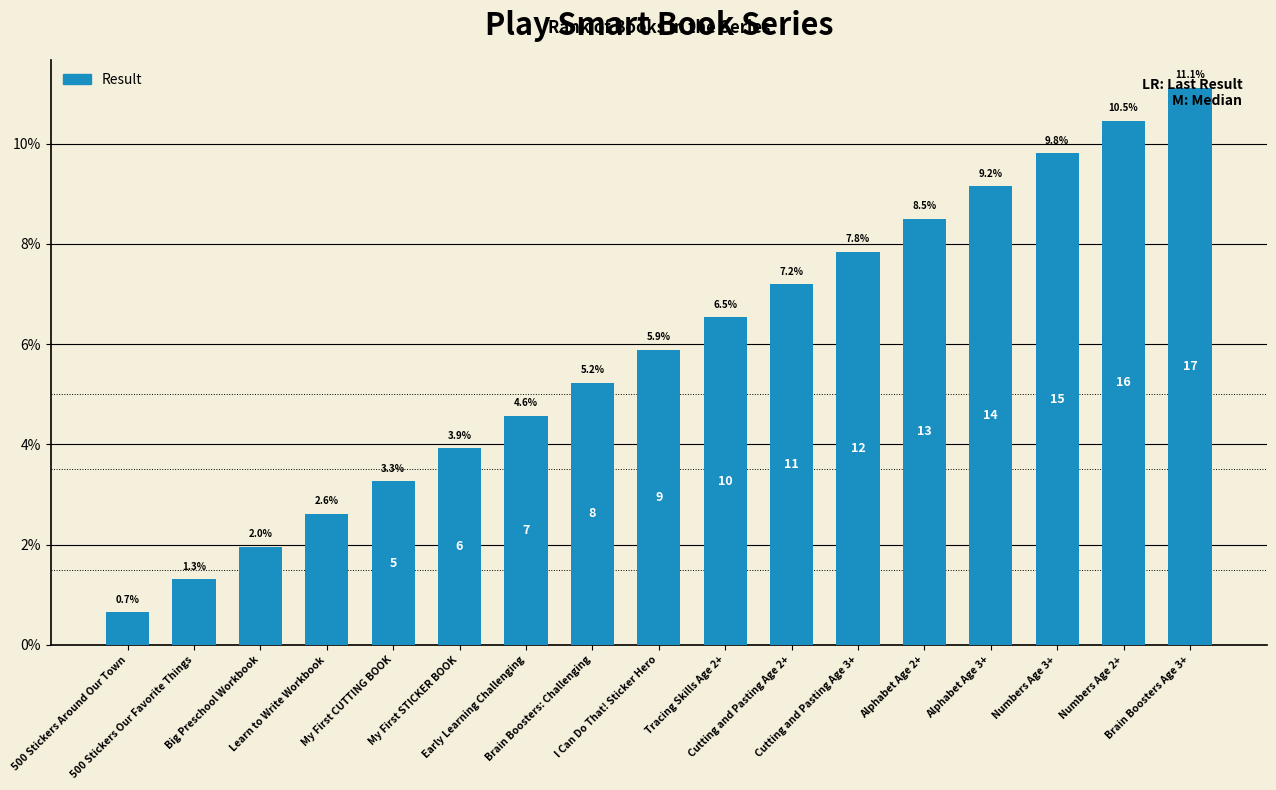

Reading right to left, what are all the values shown in this chart?

Brain Boosters Age 3+=11.1	Numbers Age 2+=10.5	Numbers Age 3+=9.8	Alphabet Age 3+=9.2	Alphabet Age 2+=8.5	Cutting and Pasting Age 3+=7.8	Cutting and Pasting Age 2+=7.2	Tracing Skills Age 2+=6.5	I Can Do That! Sticker Hero=5.9	Brain Boosters: Challenging=5.2	Early Learning Challenging=4.6	My First STICKER BOOK=3.9	My First CUTTING BOOK=3.3	Learn to Write Workbook=2.6	Big Preschool Workbook=2.0	500 Stickers Our Favorite Things=1.3	500 Stickers Around Our Town=0.7